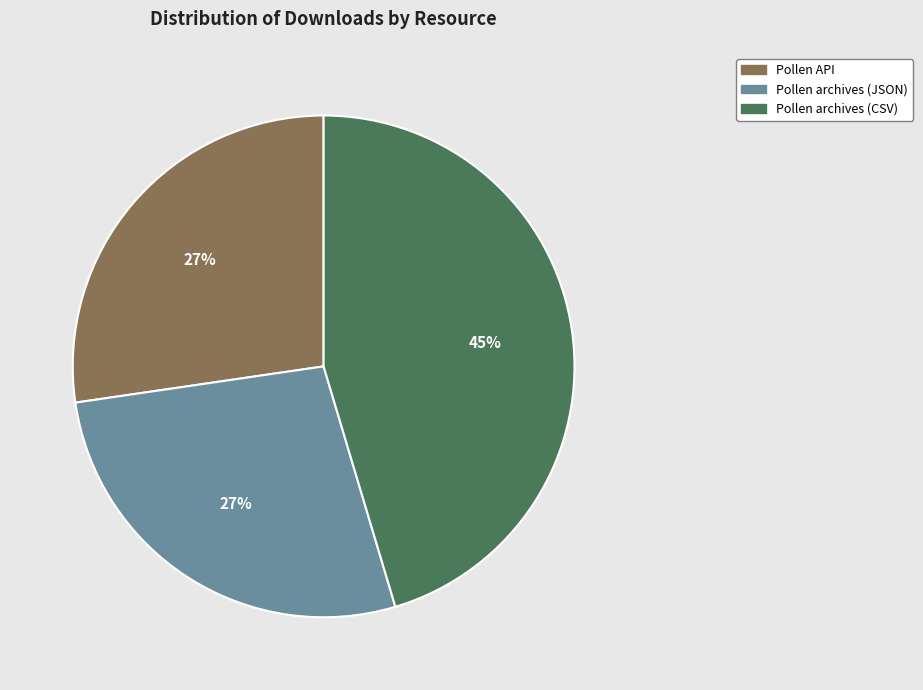

True or false: Pollen API accounts for 27% of the total.

True